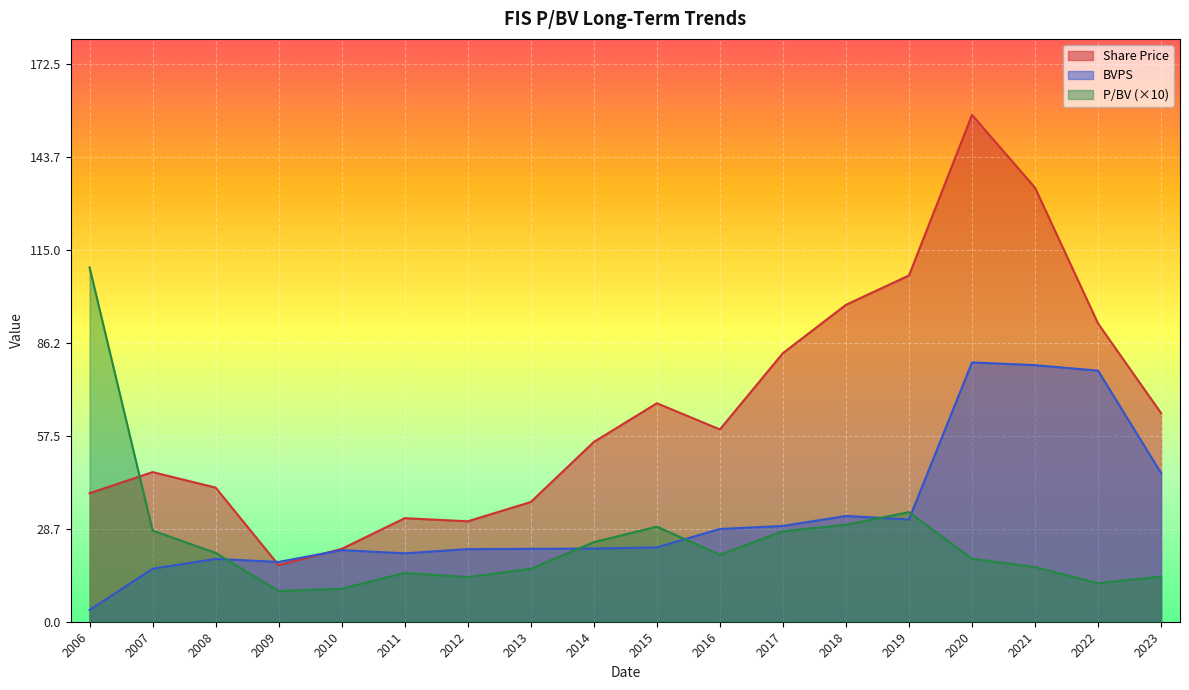

What is the approximate value of Share Price at 2012?

31.1